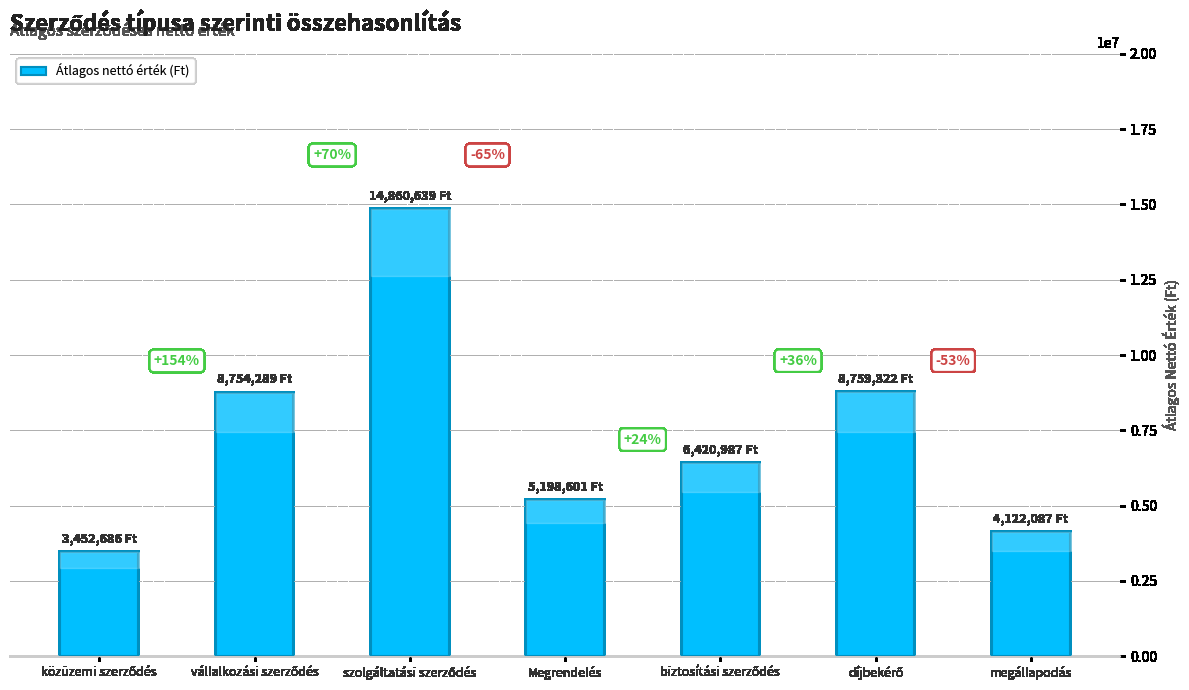

Are the bars horizontal?

No